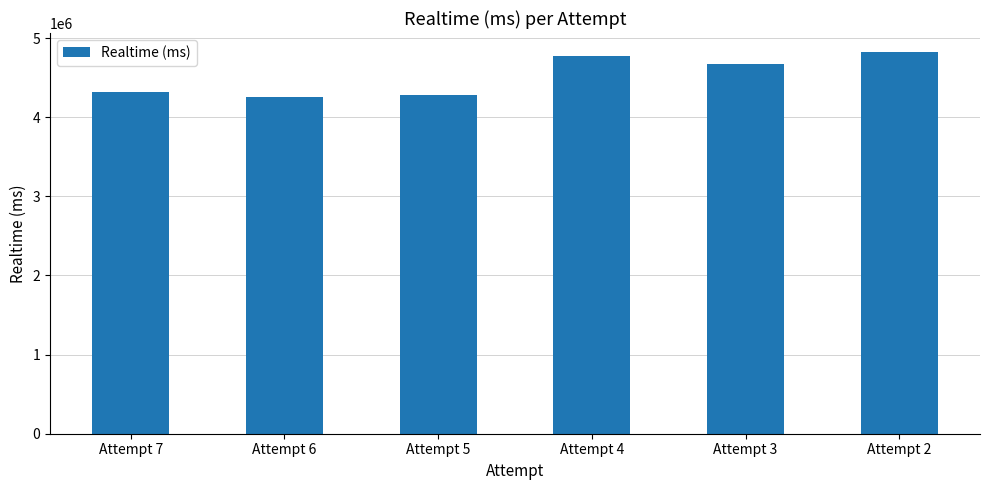

At which label does the data first exceed 4677315?

Attempt 4